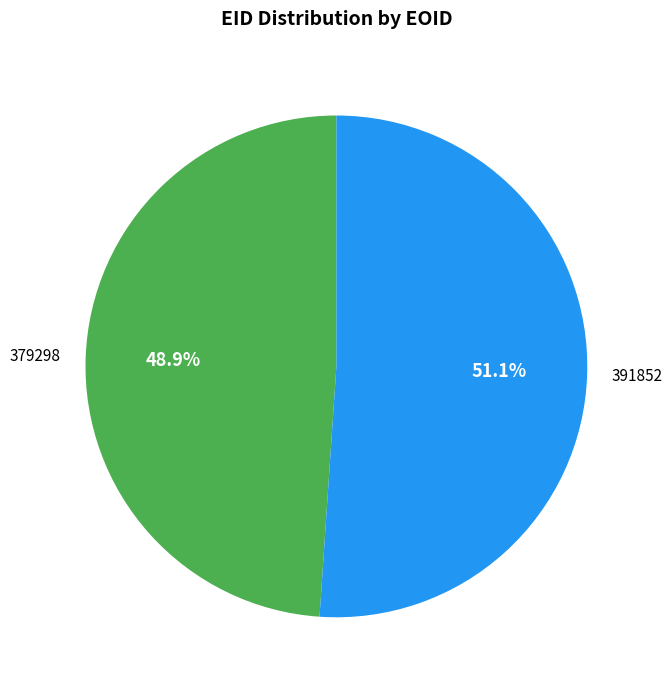

Which slice represents more than half of the pie?

391852